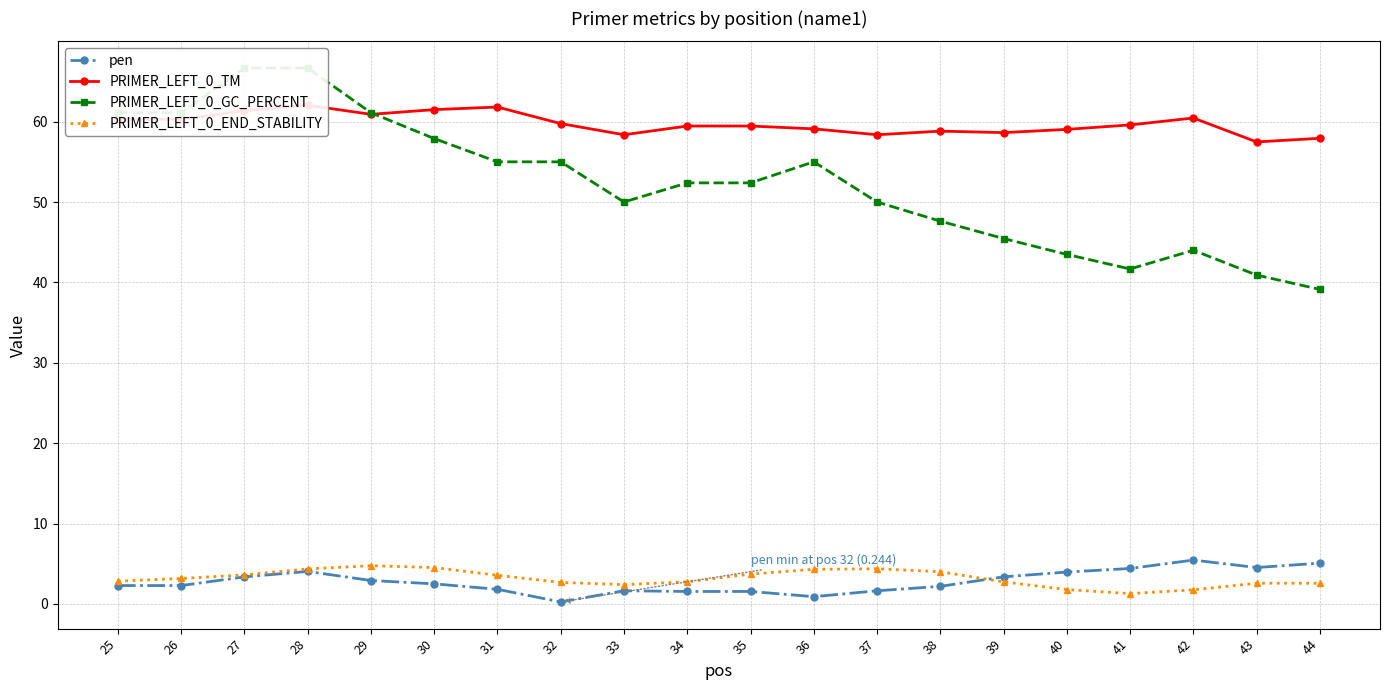

How many series are shown in this chart?

4